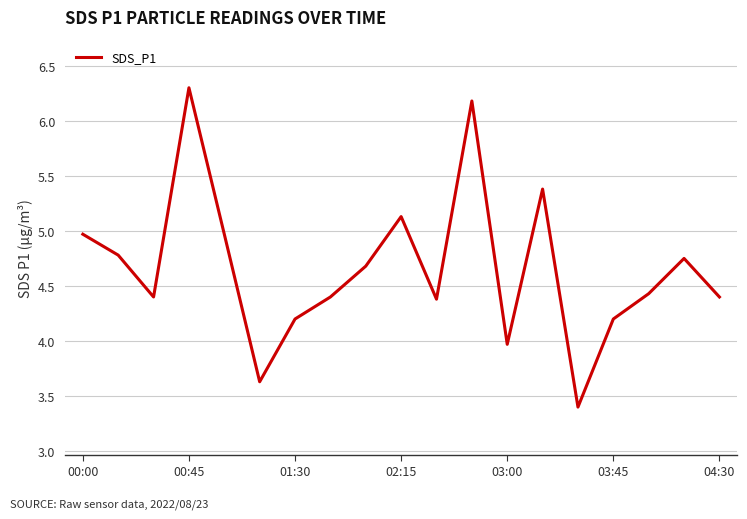

Is this an area chart (filled region under the line)?

No